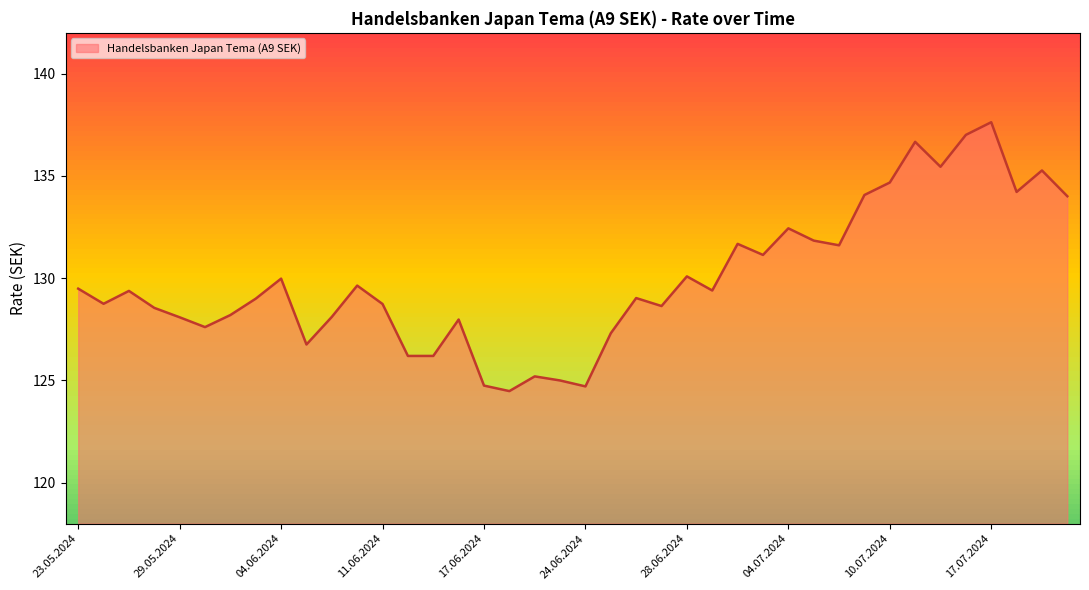

What is the change in value from 22.07.2024 to 10.06.2024?

-4.4